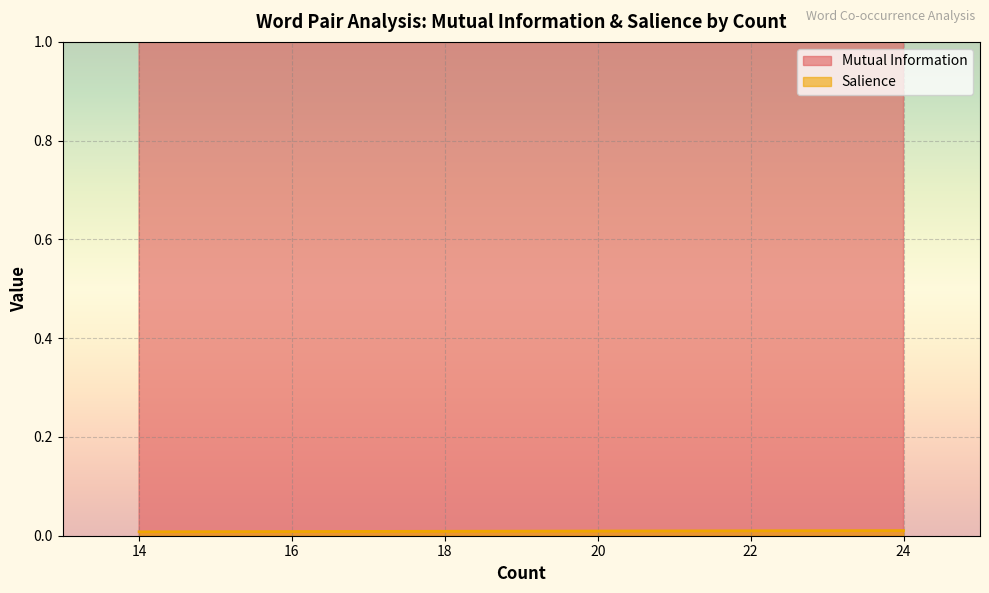

List the series in order of their overall mean, lowest first.

Salience, Mutual Information